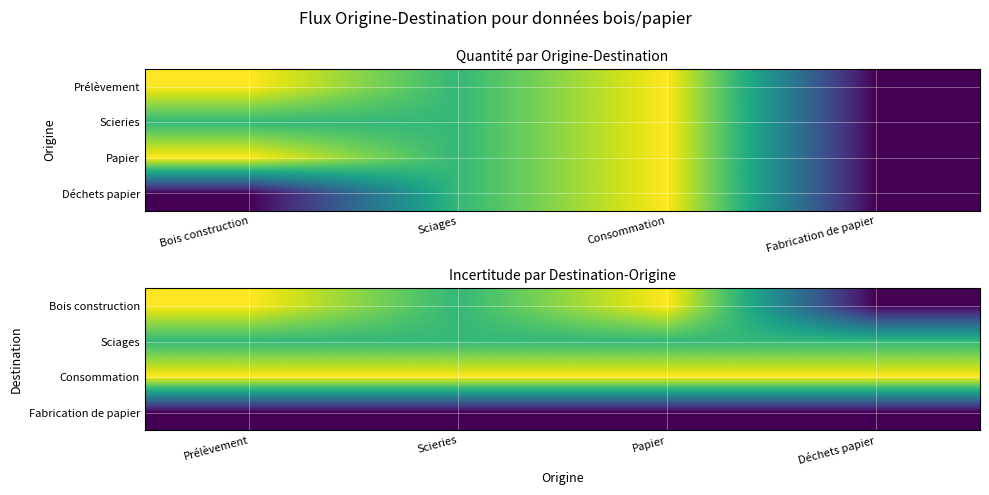

Which series has the largest total across all categories?

Consommation